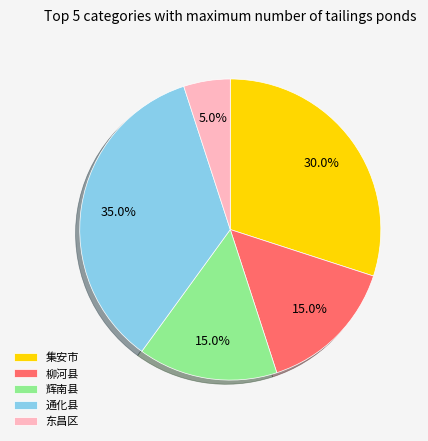

Which has a higher value, 通化县 or 辉南县?

通化县